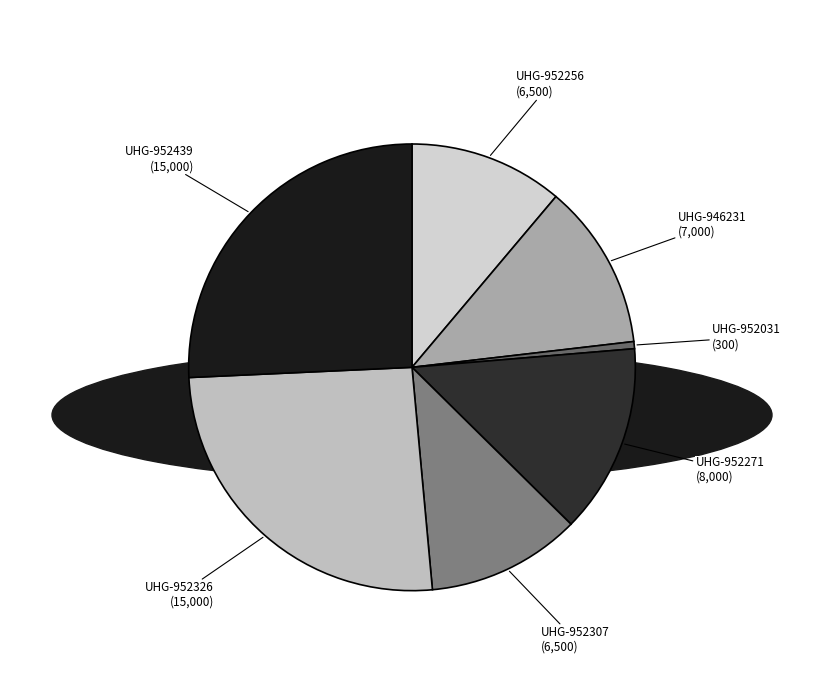

The UHG-952256 slice represents 11% of the pie. True or false?

True